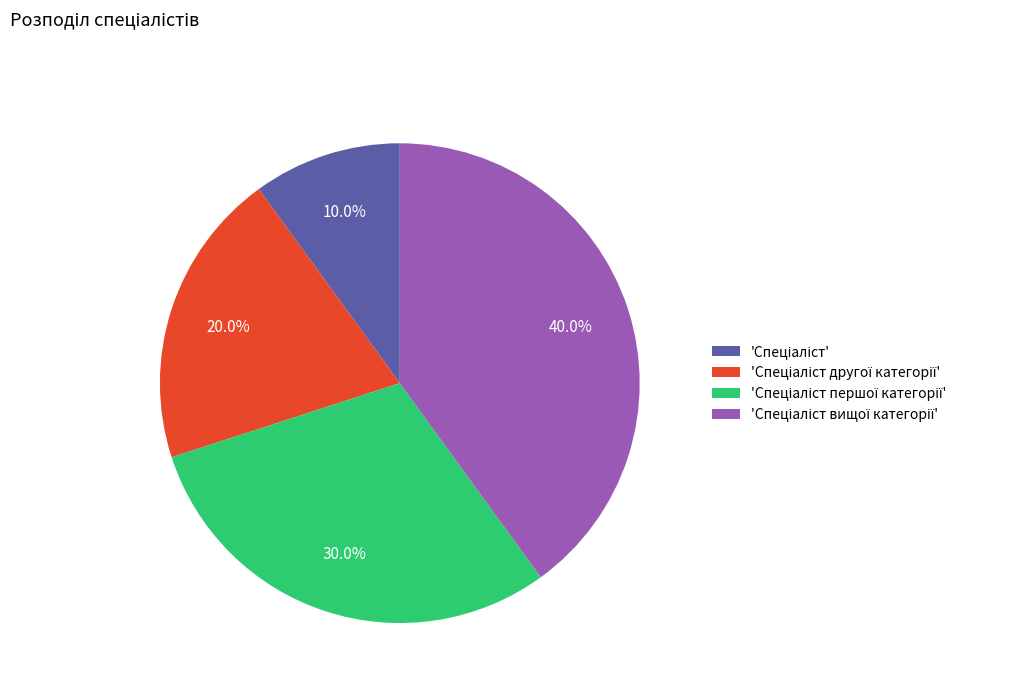

Does any single category account for the majority?

No